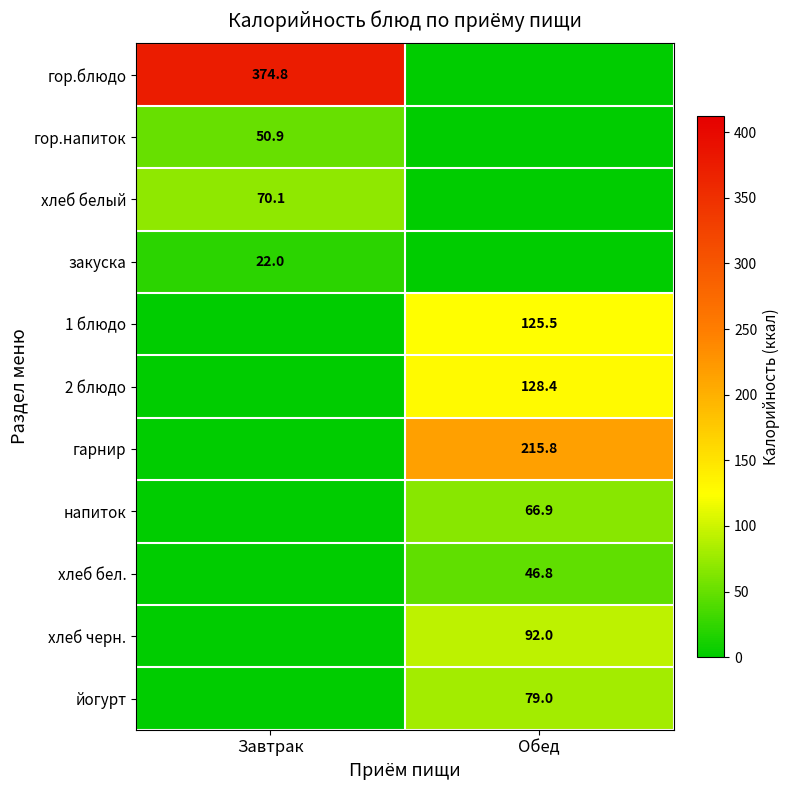

What is the greatest value displayed?

374.8